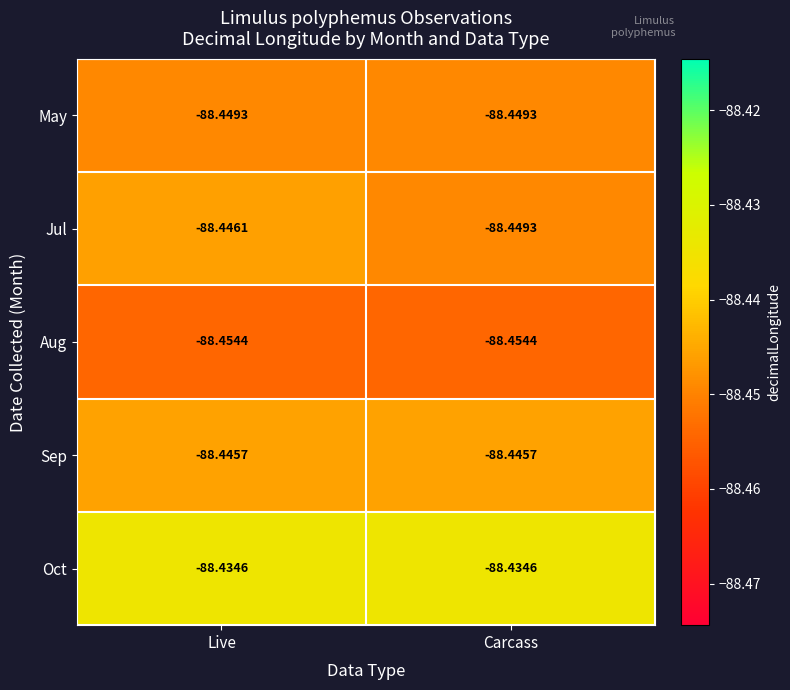

Rank the series at Live from highest to lowest value.

Oct, Sep, Jul, May, Aug